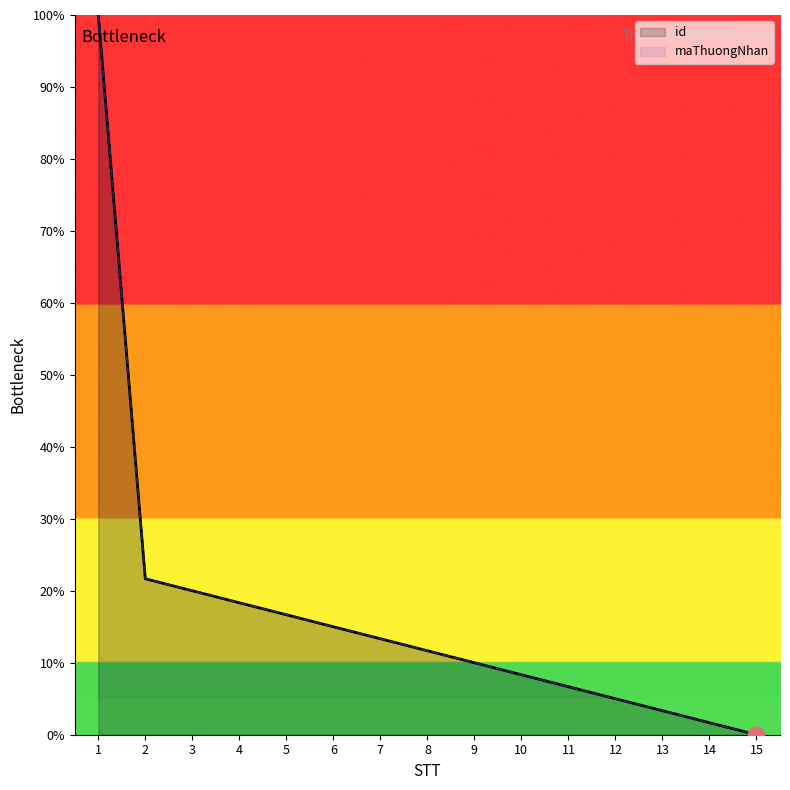

Where does the id series first go above 11?

1